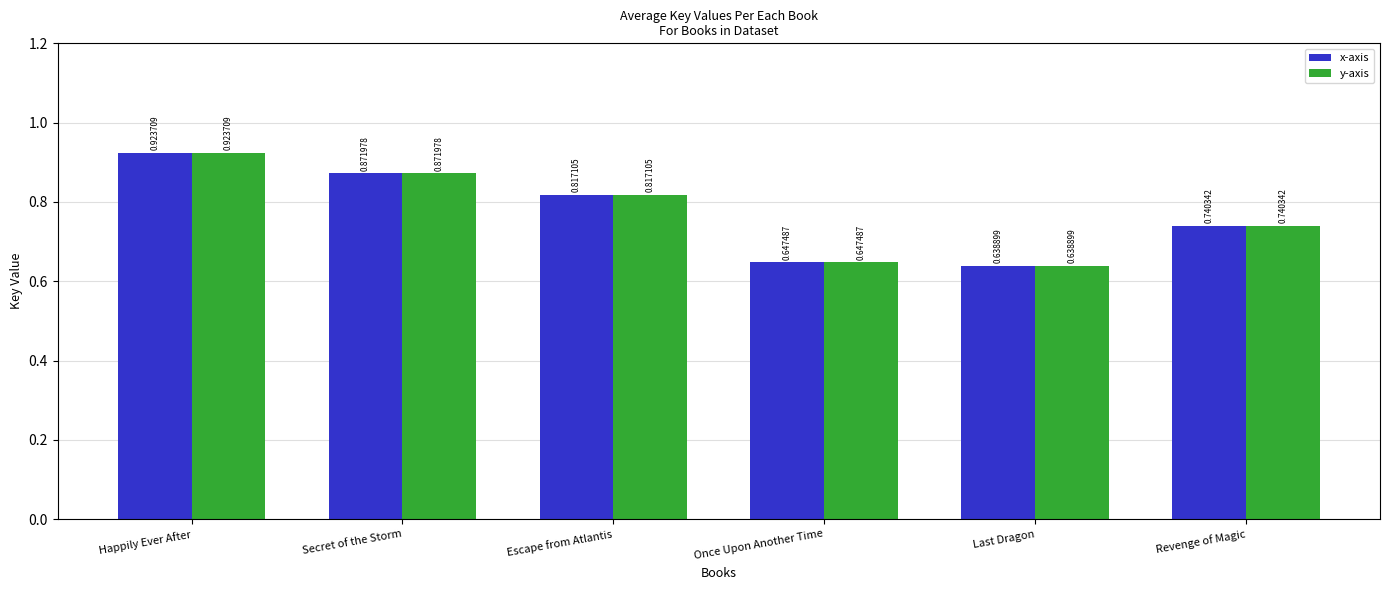

At which label does y-axis reach its minimum?

Last Dragon